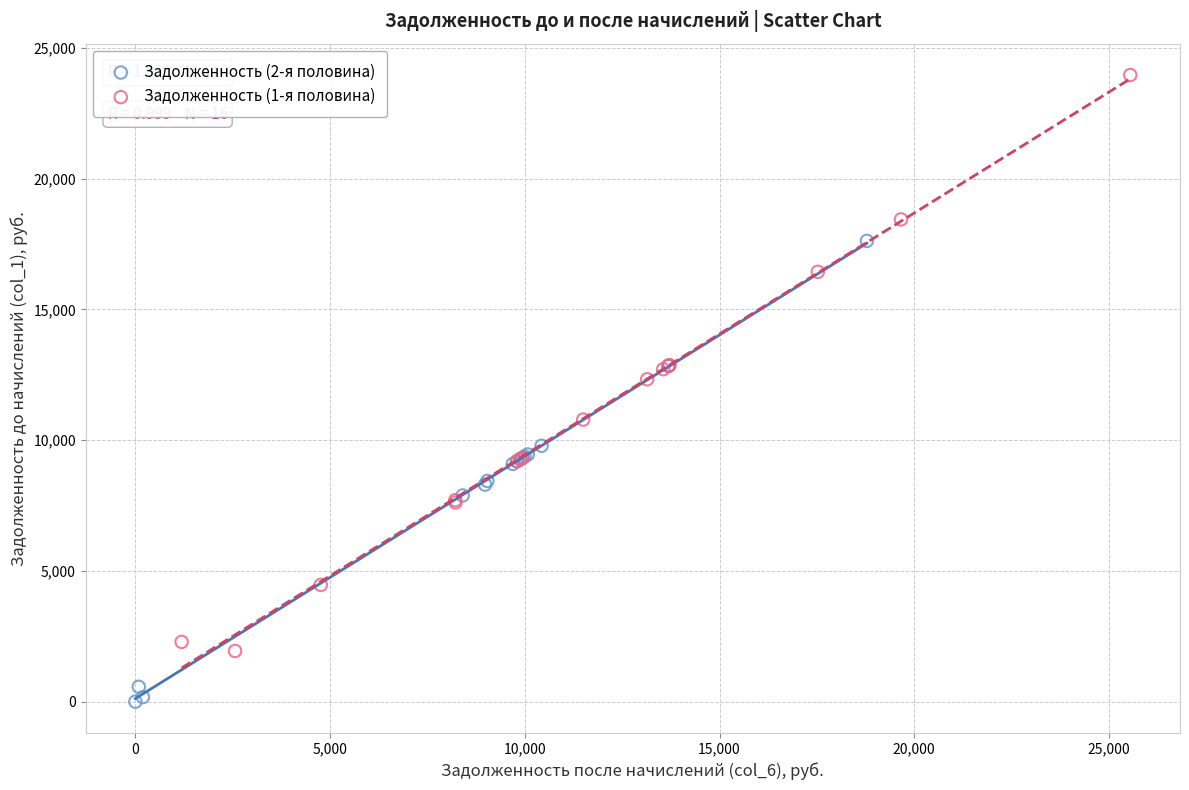

Which series reaches the maximum Y coordinate?

Задолженность (1-я половина)